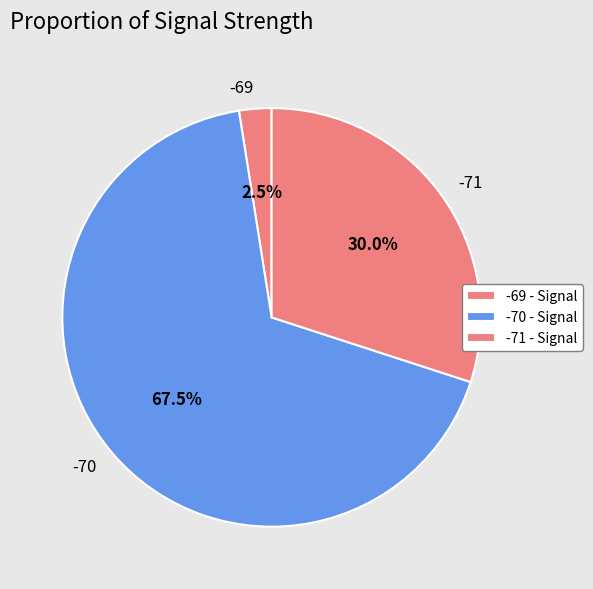

Approximately how many times larger is the value at -71 compared to -69?

12.0